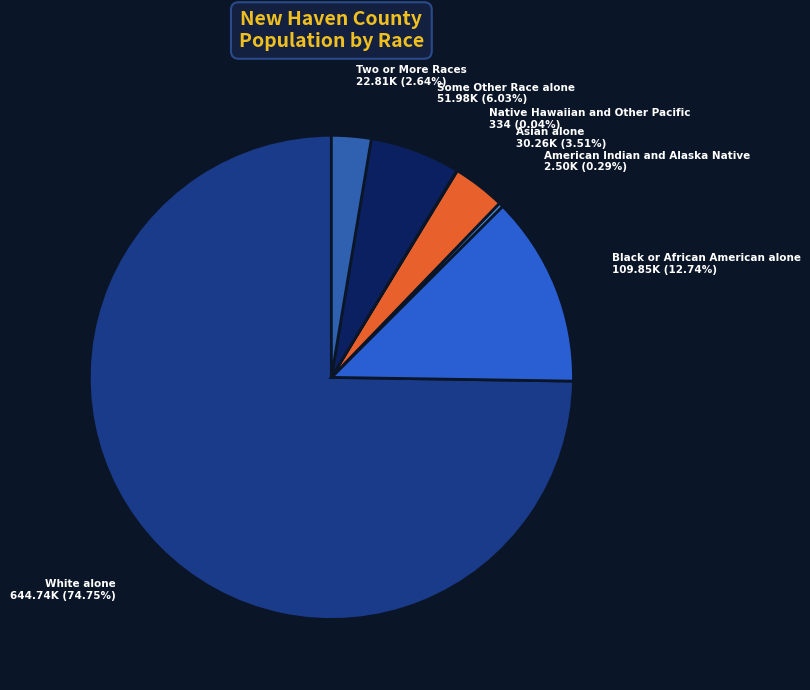

Do Two or More Races and American Indian and Alaska Native together represent more than half of the pie?

No